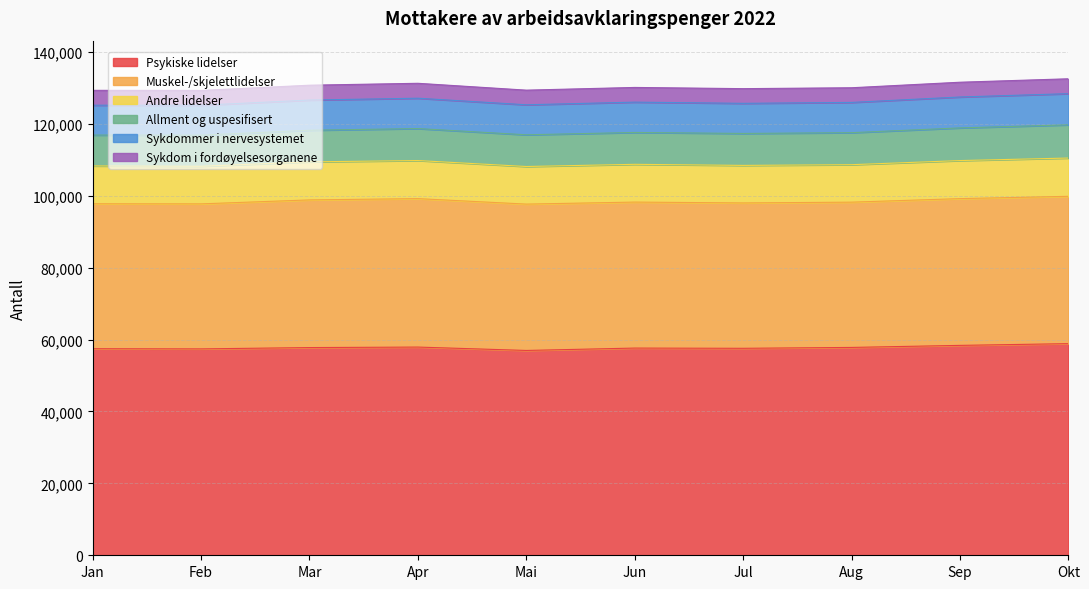

List the series in order of their peak value, lowest first.

Sykdom i fordøyelsesorganene, Sykdommer i nervesystemet, Allment og uspesifisert, Andre lidelser, Muskel-/skjelettlidelser, Psykiske lidelser